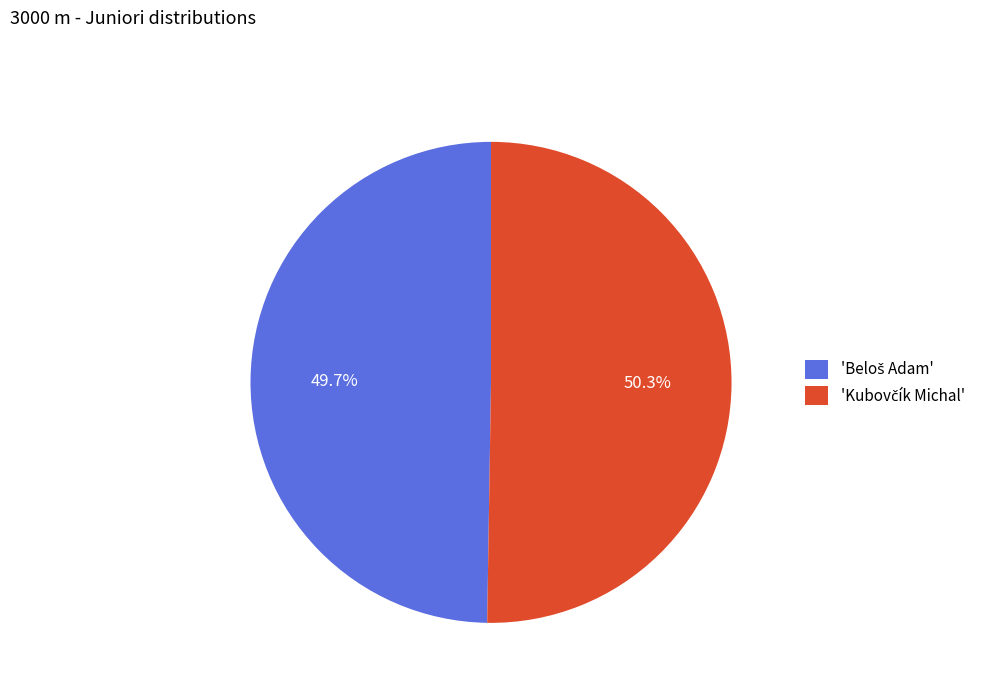

Is there any slice that represents more than half of the pie?

Yes